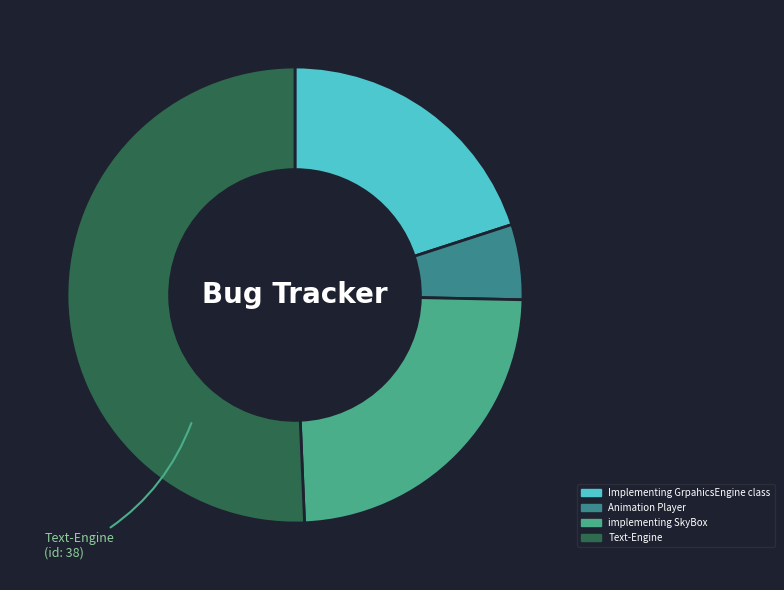

Rank the categories by value from highest to lowest.

Text-Engine, implementing SkyBox, Implementing GrpahicsEngine class, Animation Player